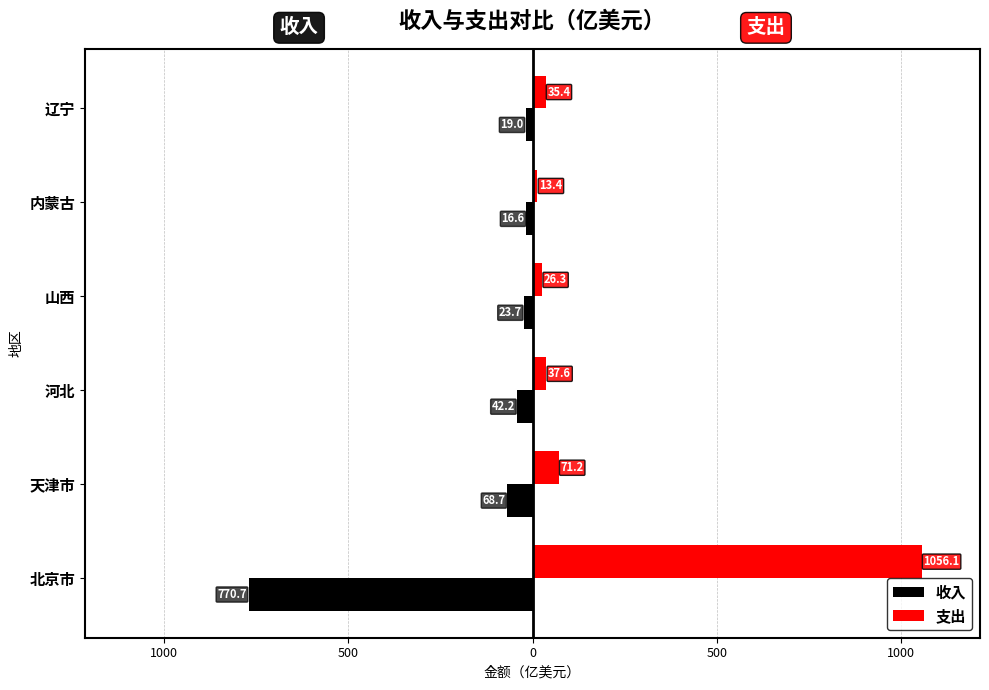

What are all the series names shown in the legend?

收入, 支出